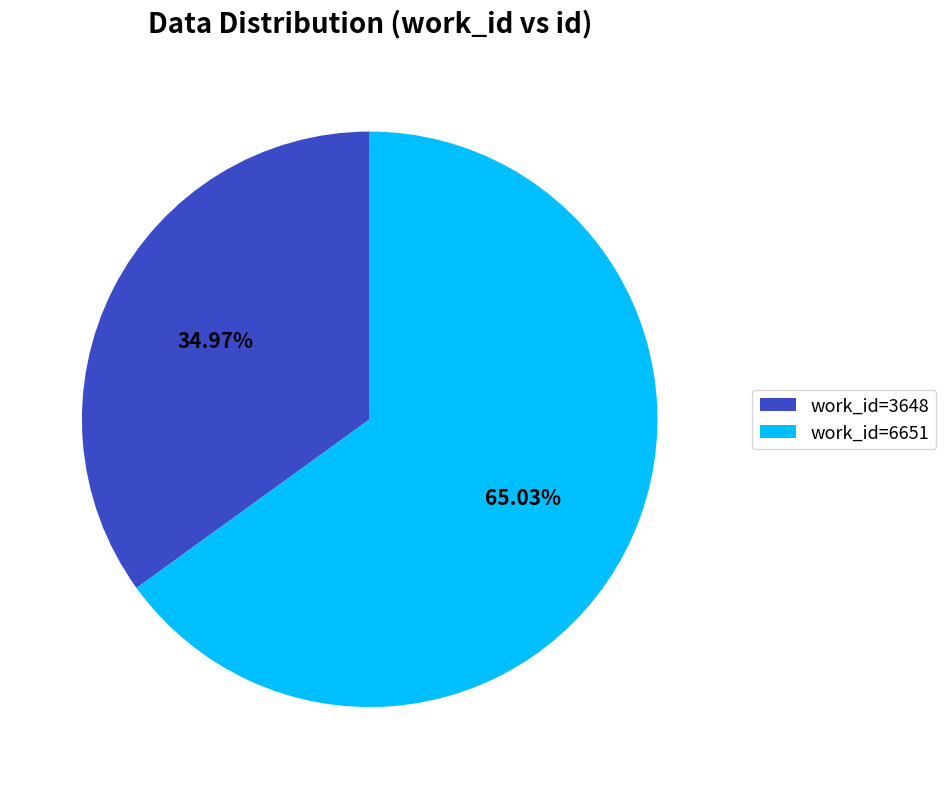

Which slice represents more than half of the pie?

work_id=6651